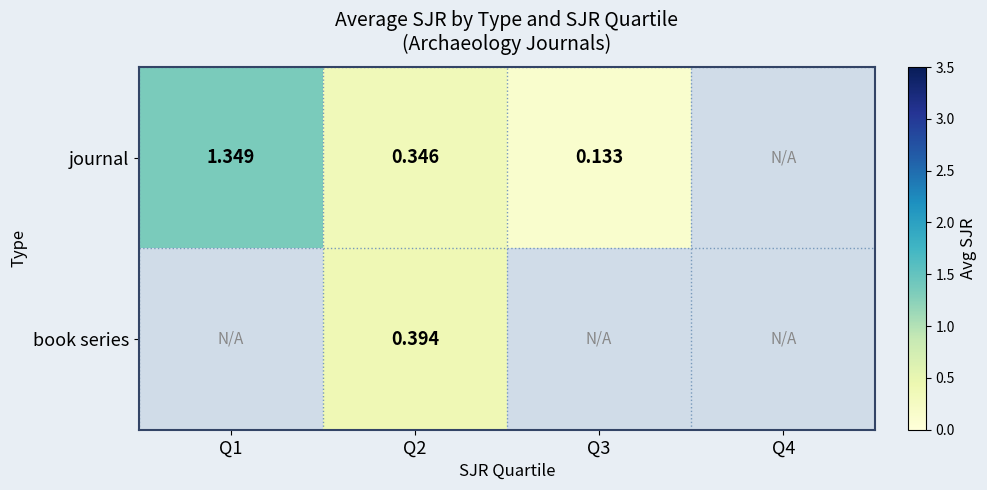

At which category is the sum across all series the highest?

Q2